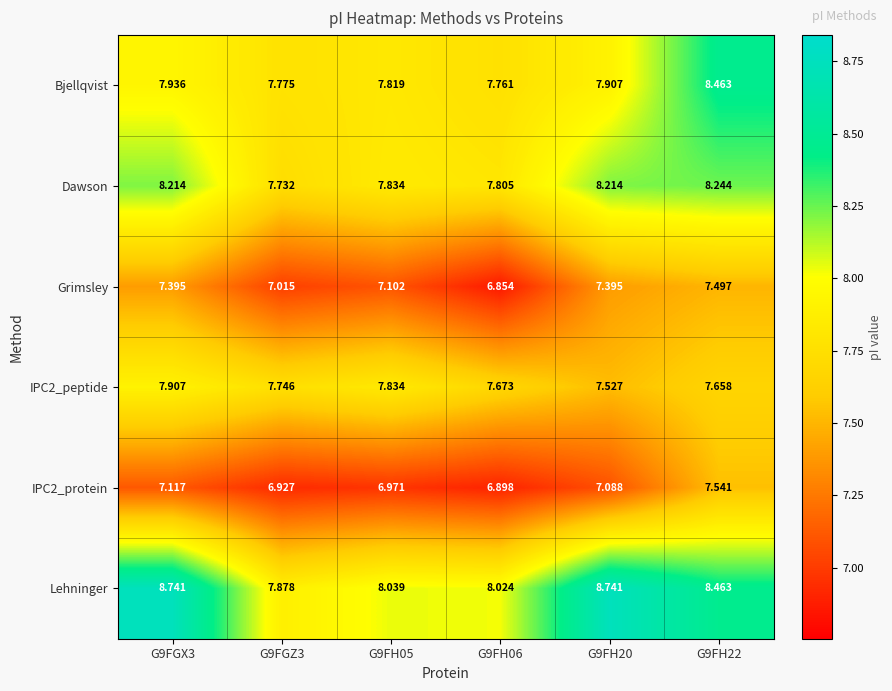

Which series has the widest spread of values?

Lehninger